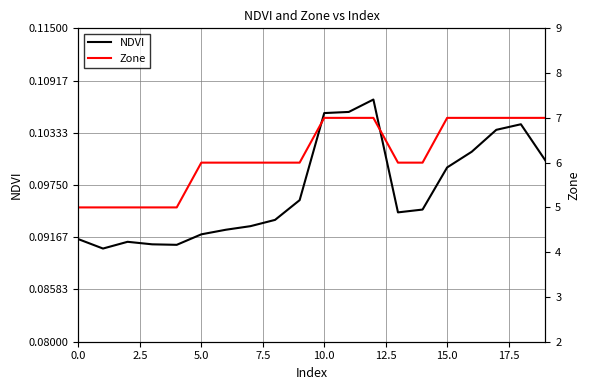

At which category is the sum across all series the highest?

12